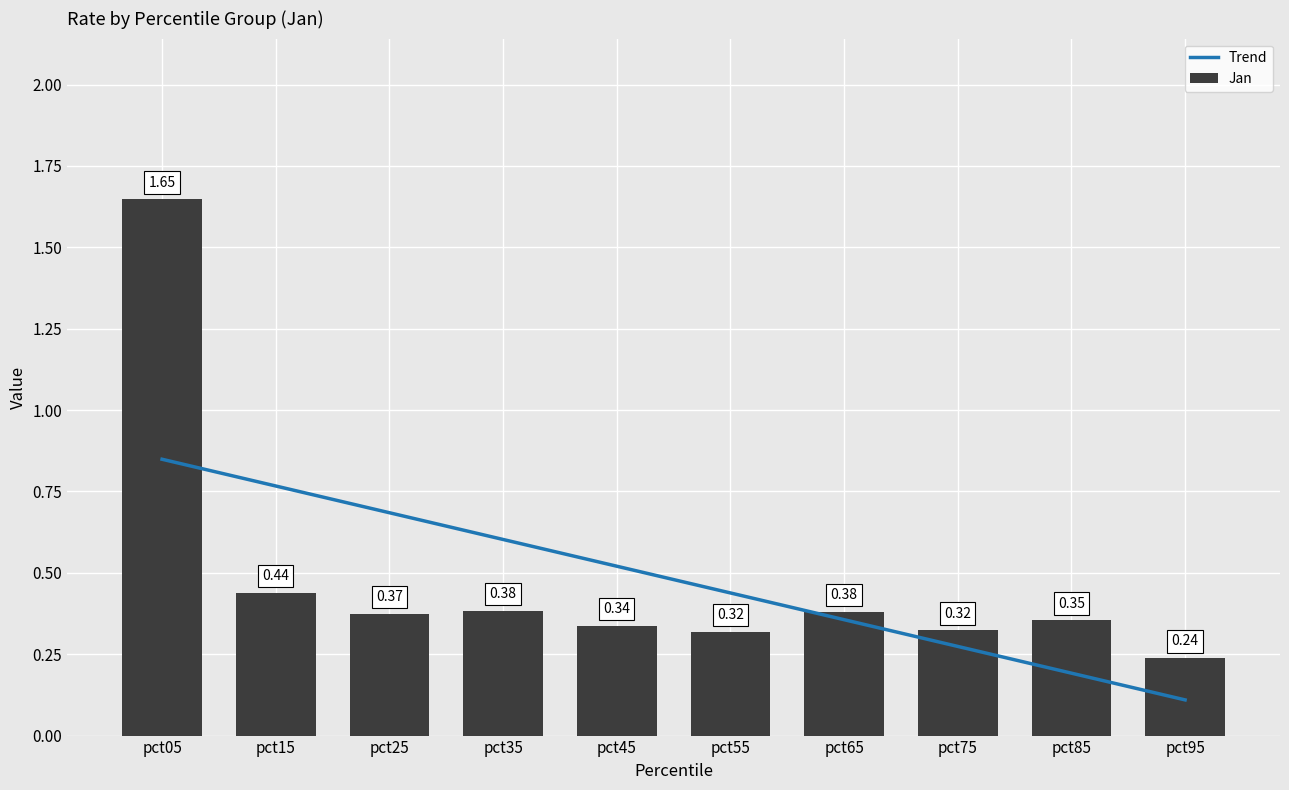

What value does the Trend series have at pct25?

0.7